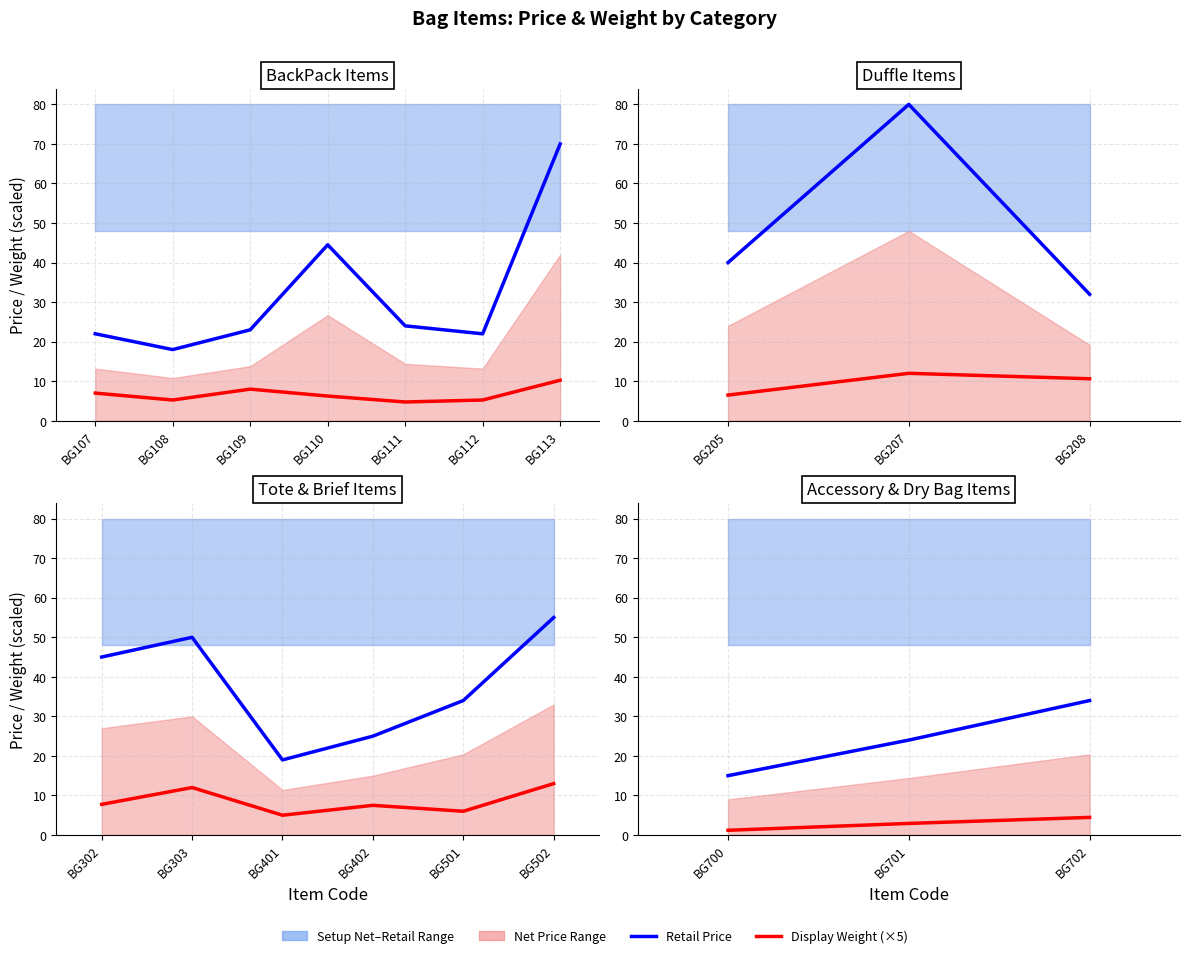

What is the average value of the Retail Price series?

24.3